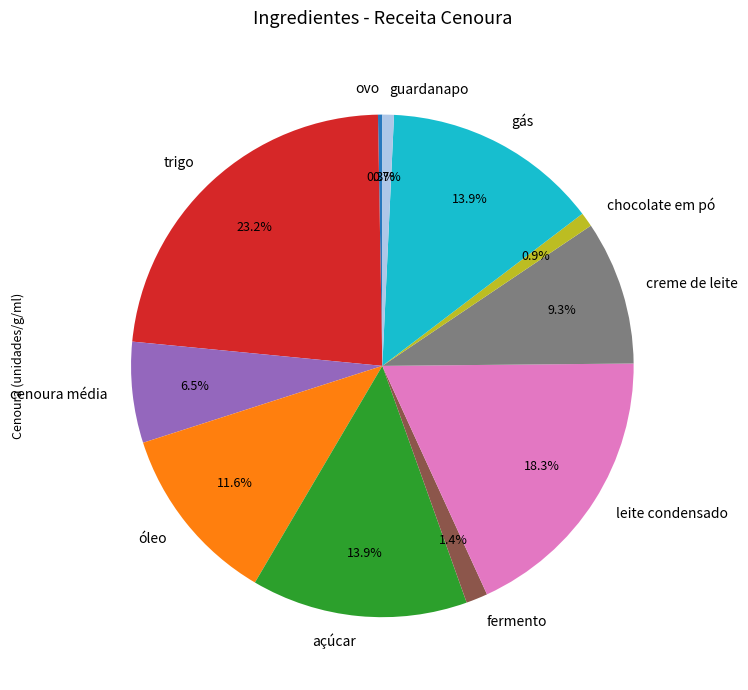

Which category has the biggest portion of the pie?

trigo